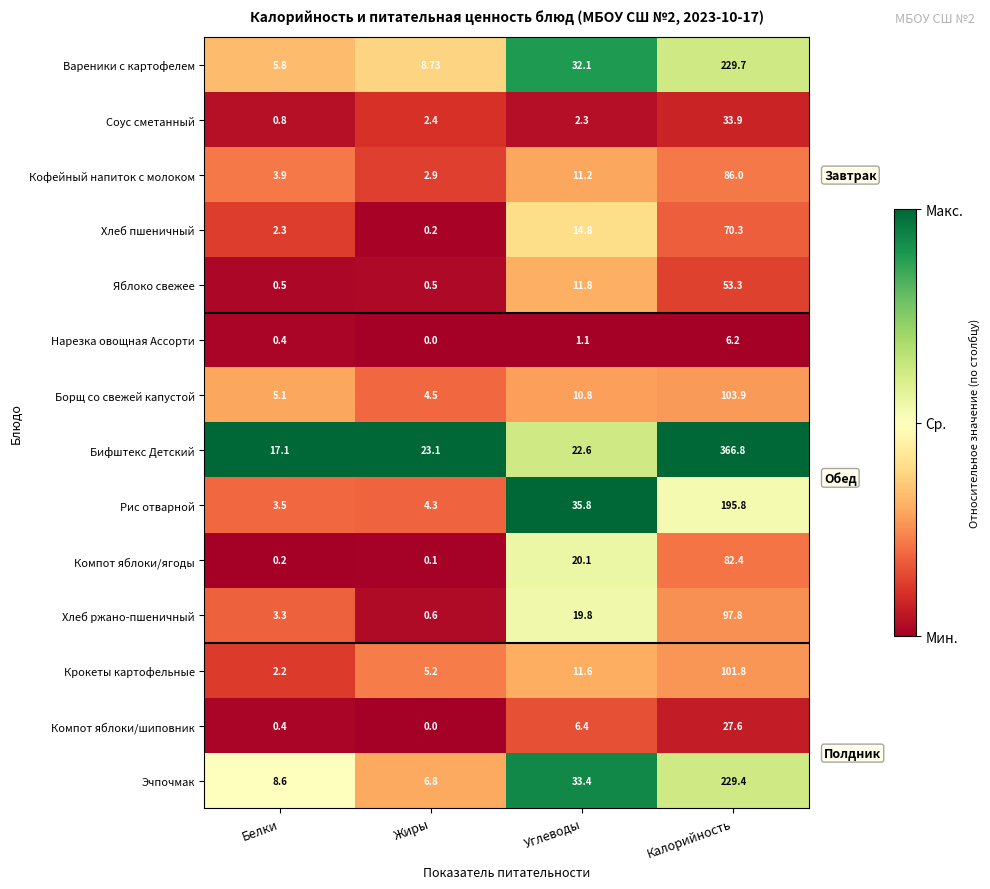

What is the total value across all series at Белки?

54.1